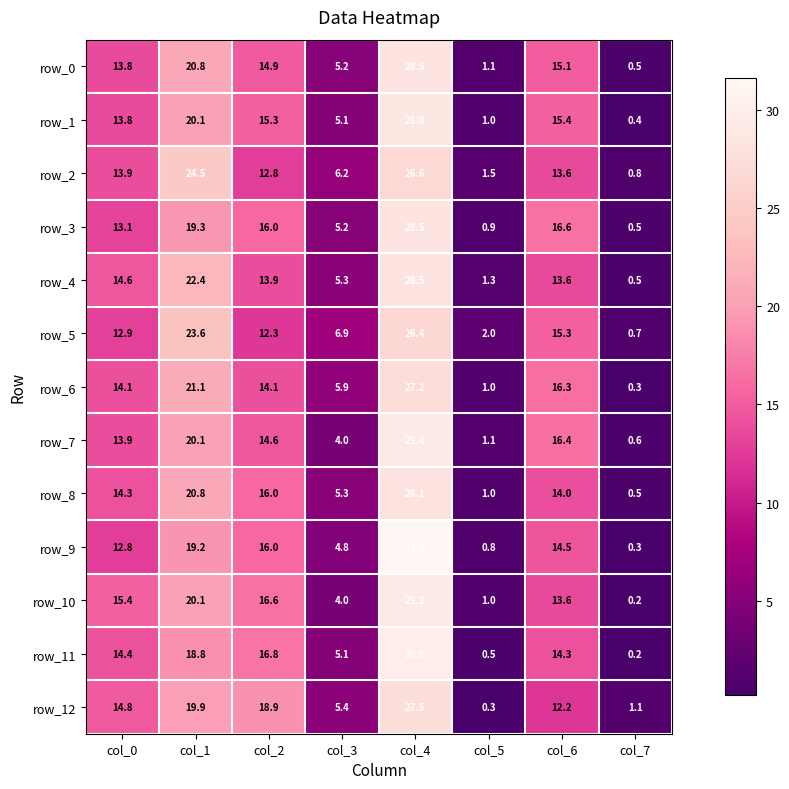

How many data points does each series have?

8